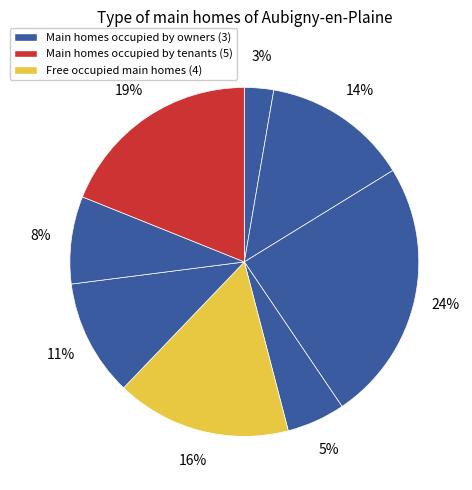

How many segments does this pie chart have?

8